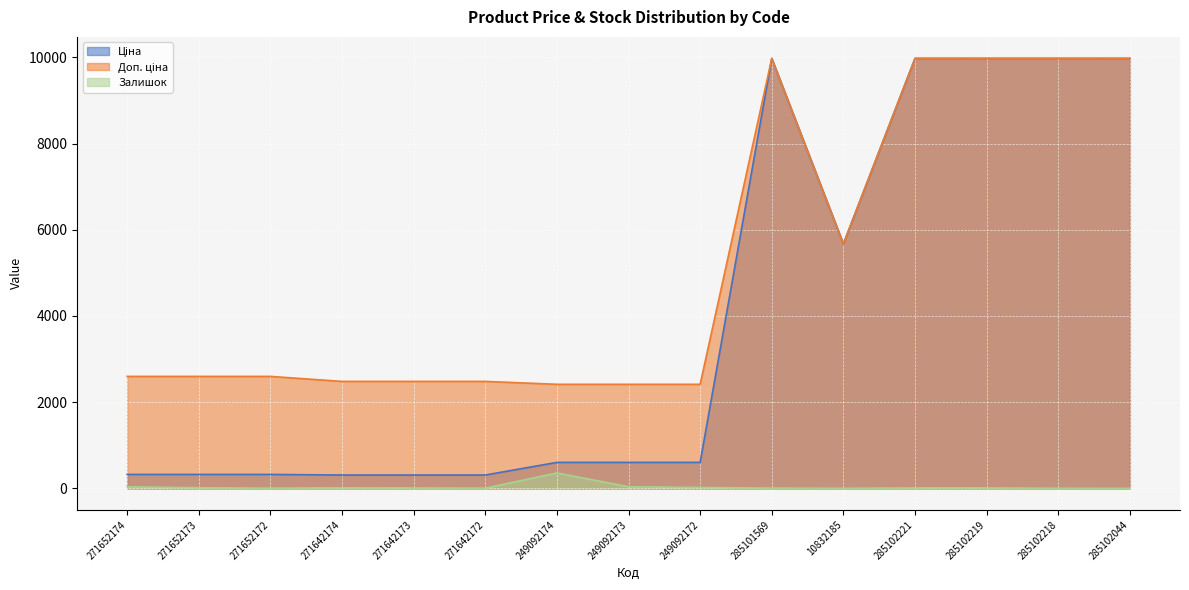

True or false: Ціна and Залишок cross at least once.

False